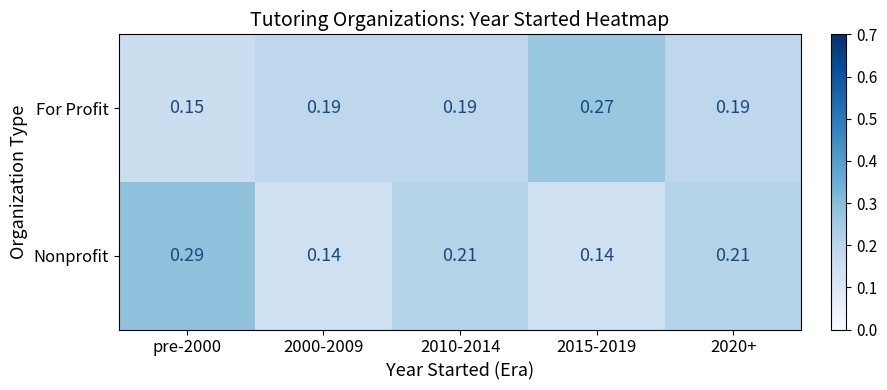

Is the value of For Profit at 2020+ greater than the value of Nonprofit at pre-2000?

No